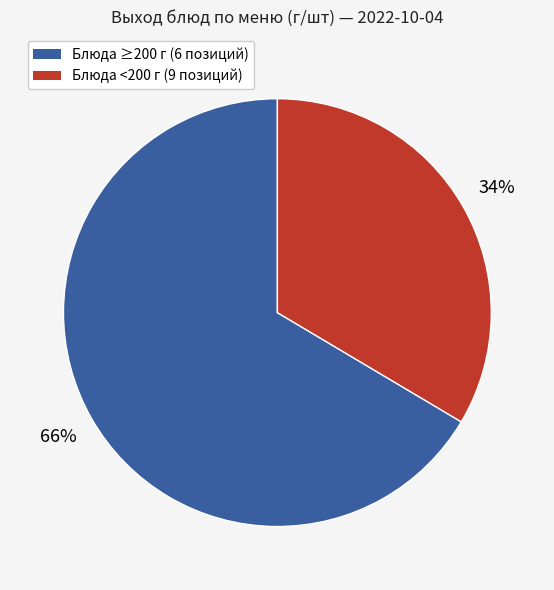

Is there any slice that represents more than half of the pie?

Yes